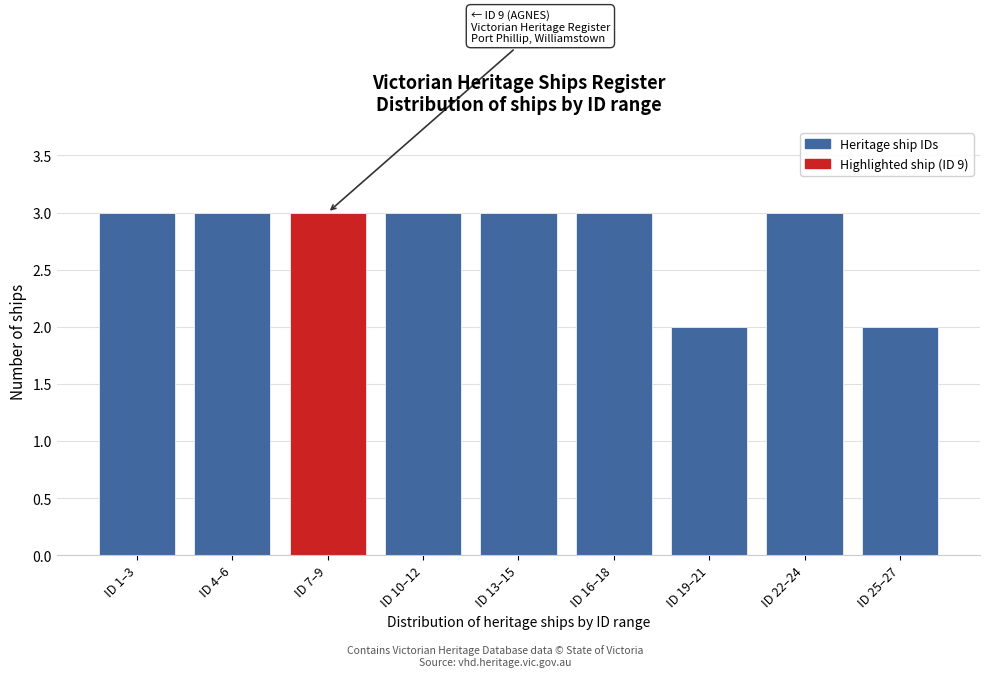

Reading left to right, extract all data points from this chart.

3	3	3	3	3	3	2	3	2